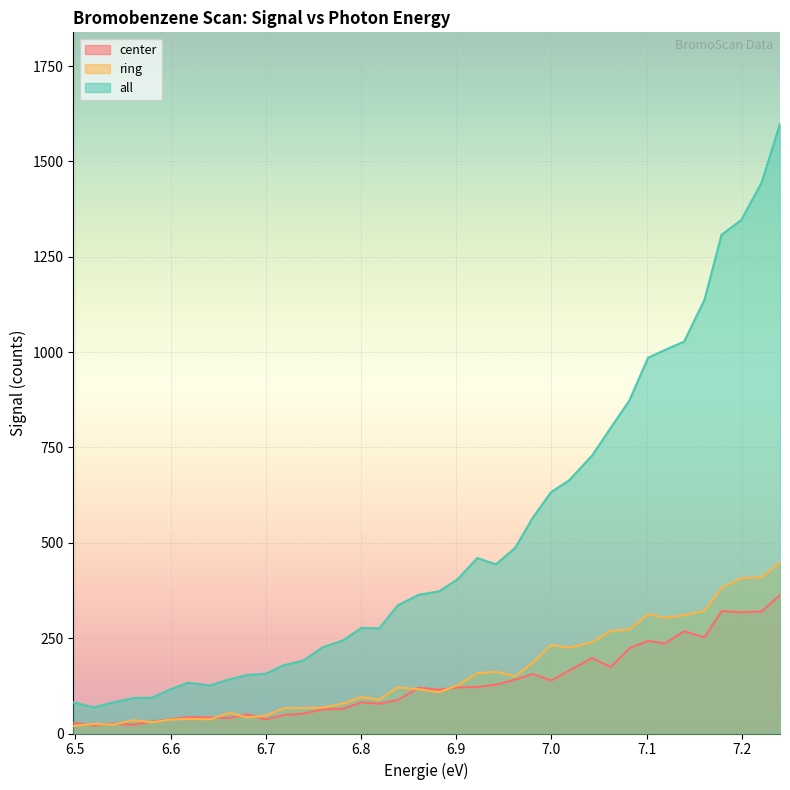

How many values in the ring series are below 121?

19